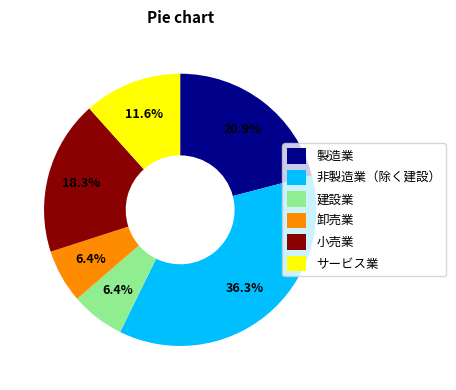

How many slices are in this pie chart?

6